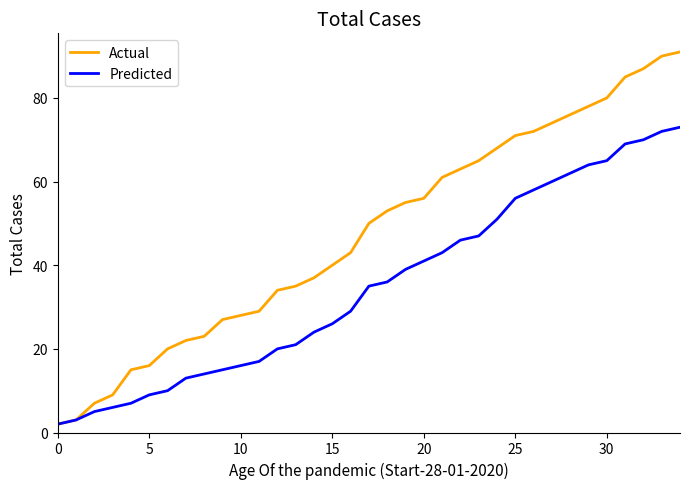

Rank the series by their maximum value, from highest to lowest.

Actual, Predicted